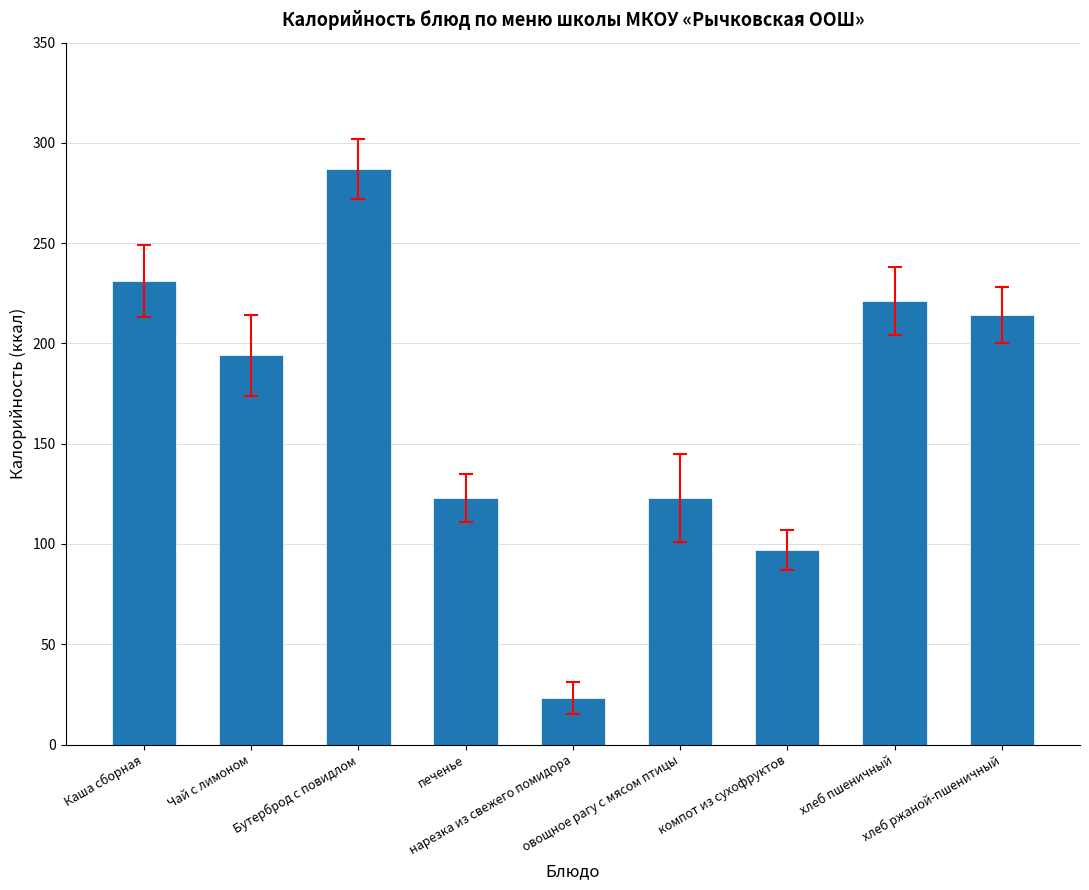

Between Чай с лимоном and компот из сухофруктов, which is larger?

Чай с лимоном